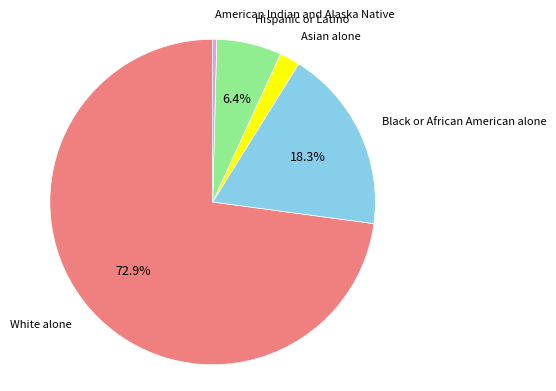

Does Black or African American alone account for over 50% of the chart?

No